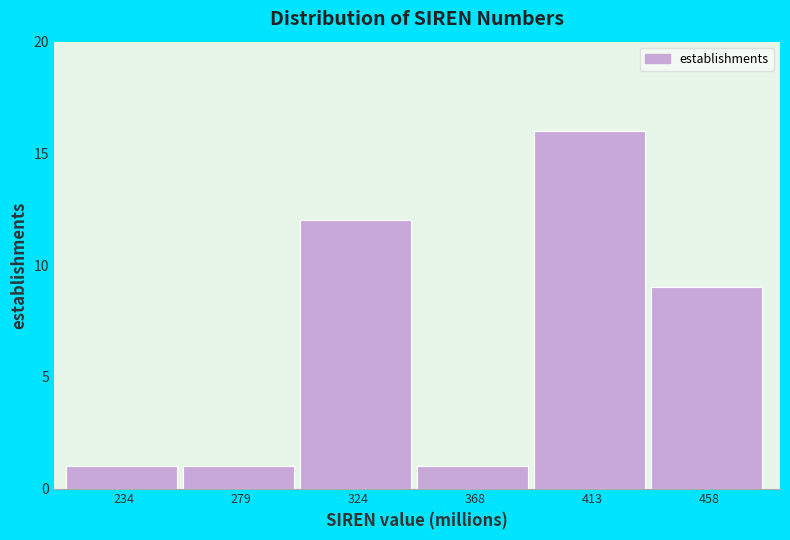

Reading left to right, transcribe this chart: for each bar, give the range it covers on the x-axis and its height. Neither the bar edges nor the heights are printed on the chart, so give them approximately, as read against the axes.

210 to 255: 1
255 to 300: 1
300 to 345: 12
345 to 390: 1
390 to 435: 16
435 to 480: 9